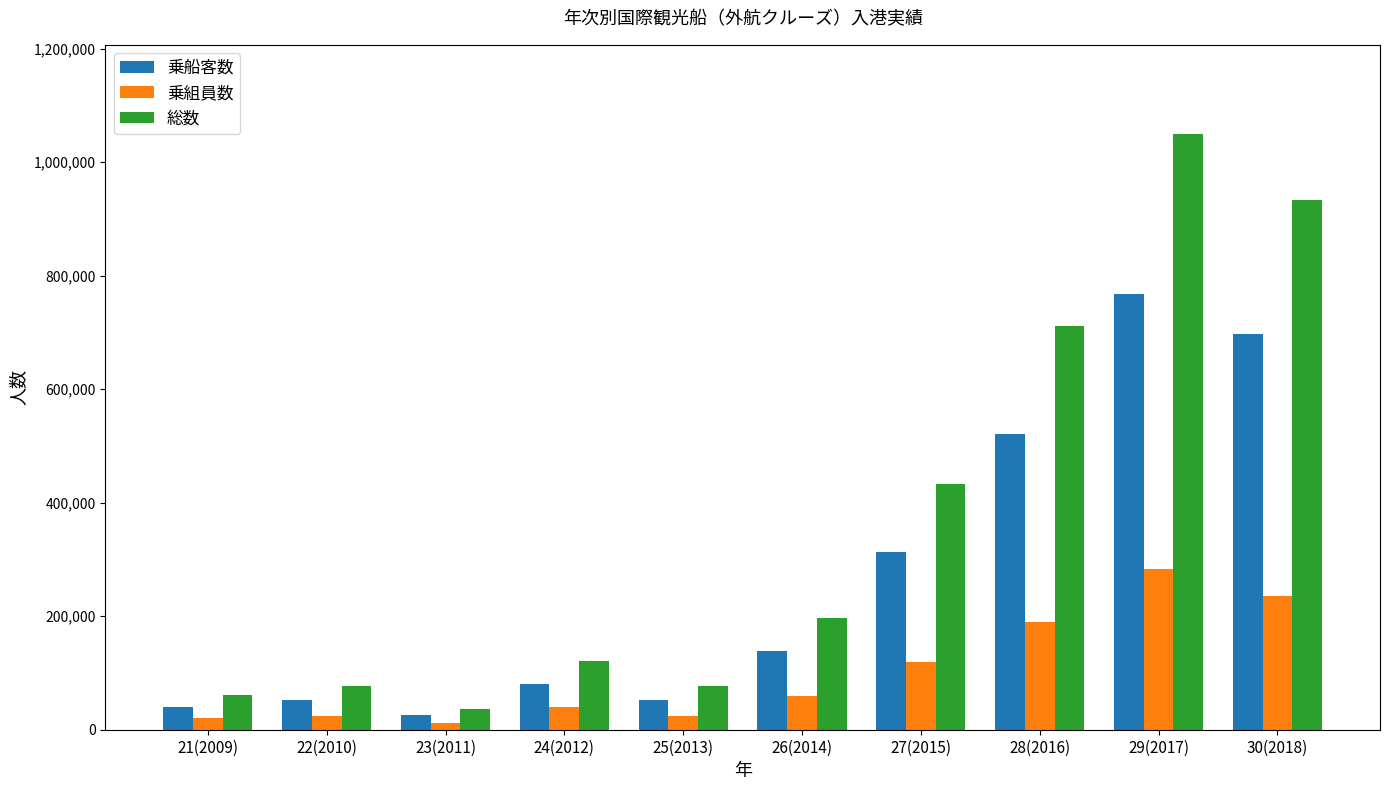

What is the label of the 5th bar from the left?

25(2013)